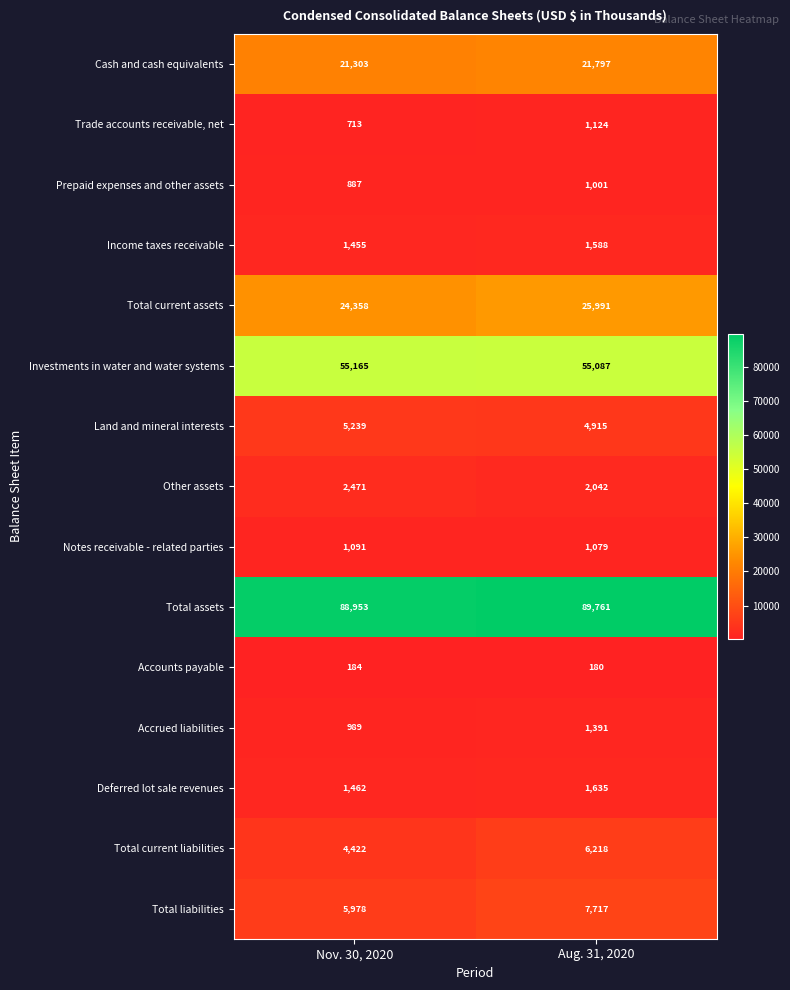

Rank the categories by Total current assets value from highest to lowest.

Aug. 31, 2020, Nov. 30, 2020